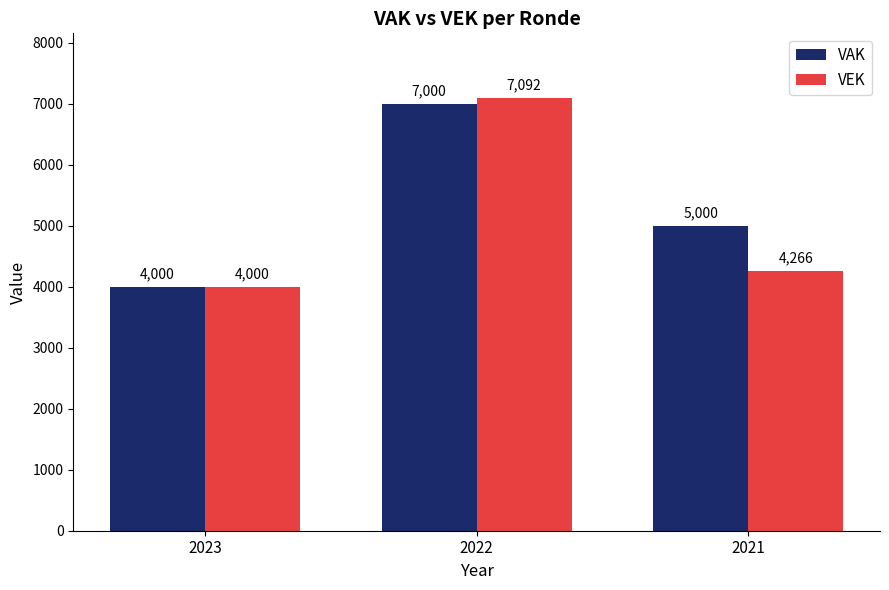

Reading right to left, list all the values displayed in this chart.

VAK: 5000	7000	4000
VEK: 4266	7092	4000